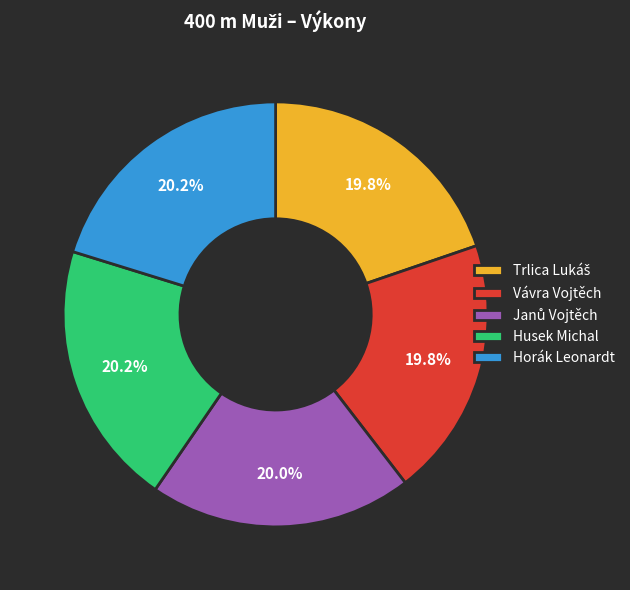

Is there any slice that represents more than half of the pie?

No